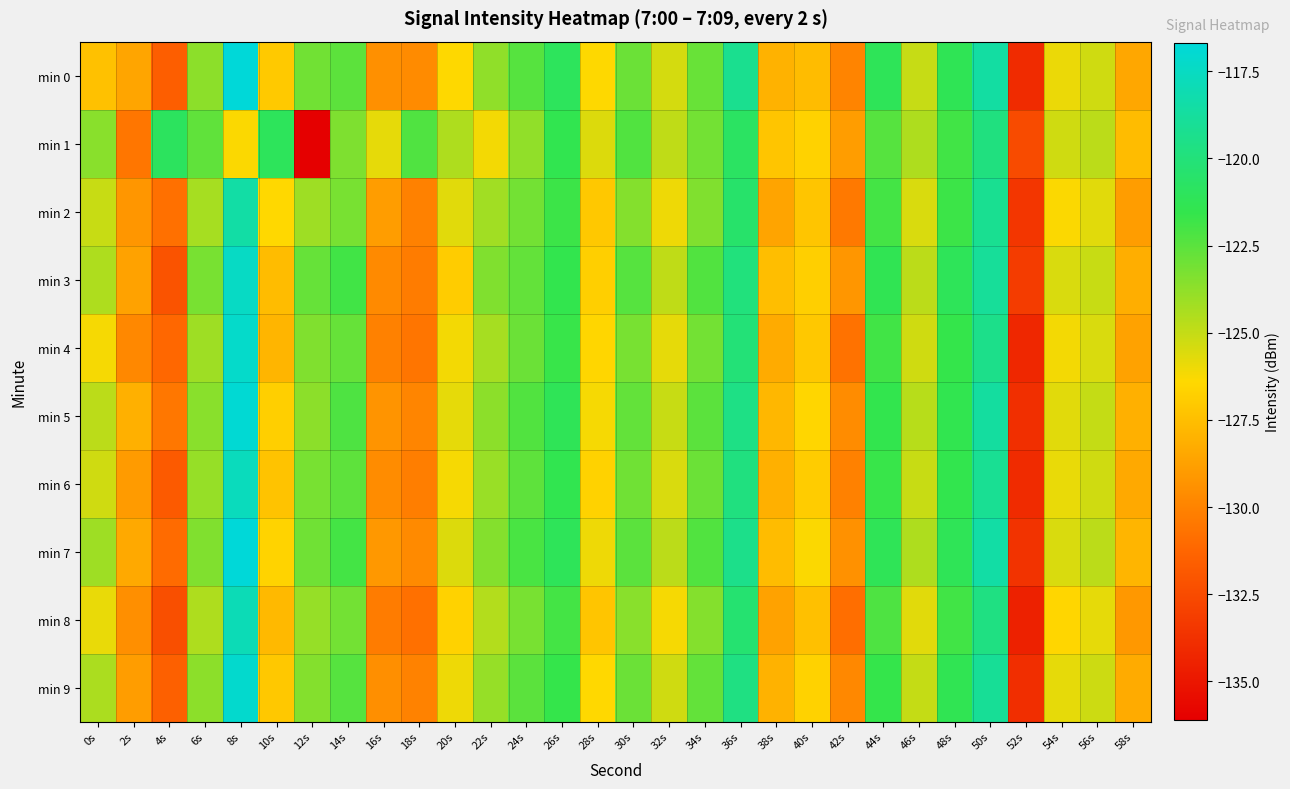

Reading left to right, list all the values displayed in this chart.

min 0: 0s=-127.4	2s=-128.5	4s=-131.6	6s=-123.7	8s=-116.7	10s=-127.1	12s=-123.1	14s=-122.5	16s=-129.5	18s=-129.7	20s=-126.4	22s=-123.8	24s=-122.4	26s=-121.0	28s=-126.4	30s=-122.9	32s=-125.4	34s=-122.8	36s=-119.3	38s=-128.0	40s=-127.6	42s=-129.9	44s=-121.2	46s=-125.1	48s=-121.3	50s=-118.6	52s=-134.0	54s=-125.9	56s=-125.3	58s=-128.4
min 1: 0s=-123.6	2s=-130.5	4s=-120.9	6s=-122.6	8s=-126.3	10s=-121.1	12s=-136.1	14s=-123.4	16s=-125.8	18s=-122.2	20s=-124.5	22s=-126.1	24s=-123.8	26s=-121.4	28s=-125.6	30s=-122.3	32s=-124.9	34s=-123.1	36s=-120.8	38s=-127.2	40s=-126.7	42s=-128.9	44s=-122.4	46s=-124.5	48s=-121.9	50s=-119.8	52s=-132.5	54s=-125.3	56s=-124.8	58s=-127.6
min 2: 0s=-125.1	2s=-129.2	4s=-130.8	6s=-124.3	8s=-118.5	10s=-126.4	12s=-124.1	14s=-123.2	16s=-128.9	18s=-130.1	20s=-125.7	22s=-124.2	24s=-123.1	26s=-121.8	28s=-127.1	30s=-123.5	32s=-126.0	34s=-123.4	36s=-120.5	38s=-128.6	40s=-127.2	42s=-130.4	44s=-122.0	46s=-125.5	48s=-121.8	50s=-119.2	52s=-133.5	54s=-126.3	56s=-125.7	58s=-128.9
min 3: 0s=-124.5	2s=-128.7	4s=-132.1	6s=-123.2	8s=-117.4	10s=-127.6	12s=-122.8	14s=-121.9	16s=-129.7	18s=-130.3	20s=-126.9	22s=-123.4	24s=-122.7	26s=-121.5	28s=-126.8	30s=-122.4	32s=-124.9	34s=-122.3	36s=-119.9	38s=-127.5	40s=-126.8	42s=-129.2	44s=-121.3	46s=-124.8	48s=-121.1	50s=-118.9	52s=-133.2	54s=-125.5	56s=-125.1	58s=-128.2
min 4: 0s=-126.2	2s=-129.8	4s=-131.2	6s=-124.1	8s=-117.2	10s=-127.9	12s=-123.4	14s=-122.8	16s=-130.1	18s=-130.6	20s=-126.1	22s=-124.3	24s=-122.9	26s=-121.7	28s=-126.5	30s=-123.2	32s=-125.8	34s=-123.1	36s=-120.1	38s=-128.3	40s=-127.1	42s=-130.7	44s=-121.9	46s=-125.3	48s=-121.6	50s=-119.4	52s=-134.2	54s=-126.1	56s=-125.5	58s=-128.7
min 5: 0s=-124.8	2s=-128.1	4s=-130.5	6s=-123.6	8s=-116.9	10s=-126.8	12s=-123.7	14s=-122.2	16s=-129.3	18s=-129.9	20s=-125.8	22s=-123.7	24s=-122.3	26s=-121.2	28s=-126.2	30s=-122.7	32s=-125.1	34s=-122.5	36s=-119.6	38s=-127.8	40s=-126.5	42s=-129.6	44s=-121.5	46s=-124.7	48s=-121.4	50s=-118.7	52s=-133.8	54s=-125.7	56s=-125.0	58s=-128.1
min 6: 0s=-125.3	2s=-129.0	4s=-131.8	6s=-123.9	8s=-117.7	10s=-127.3	12s=-123.2	14s=-122.6	16s=-129.6	18s=-130.2	20s=-126.2	22s=-124.0	24s=-122.6	26s=-121.4	28s=-126.7	30s=-123.0	32s=-125.5	34s=-122.9	36s=-119.8	38s=-128.1	40s=-126.9	42s=-130.1	44s=-121.7	46s=-125.1	48s=-121.5	50s=-119.1	52s=-134.0	54s=-125.9	56s=-125.3	58s=-128.4
min 7: 0s=-124.1	2s=-128.4	4s=-131.0	6s=-123.4	8s=-116.6	10s=-126.6	12s=-123.0	14s=-122.0	16s=-129.1	18s=-129.7	20s=-125.6	22s=-123.5	24s=-122.1	26s=-121.1	28s=-126.0	30s=-122.5	32s=-124.8	34s=-122.3	36s=-119.4	38s=-127.6	40s=-126.3	42s=-129.4	44s=-121.2	46s=-124.5	48s=-121.2	50s=-118.5	52s=-133.6	54s=-125.5	56s=-124.8	58s=-127.9
min 8: 0s=-125.9	2s=-129.5	4s=-132.3	6s=-124.5	8s=-117.9	10s=-127.7	12s=-123.9	14s=-123.1	16s=-130.3	18s=-130.8	20s=-126.7	22s=-124.6	24s=-123.2	26s=-122.0	28s=-127.2	30s=-123.6	32s=-126.2	34s=-123.5	36s=-120.3	38s=-128.7	40s=-127.4	42s=-130.9	44s=-122.2	46s=-125.7	48s=-121.9	50s=-119.7	52s=-134.5	54s=-126.5	56s=-125.8	58s=-129.1
min 9: 0s=-124.4	2s=-128.9	4s=-131.5	6s=-123.7	8s=-117.1	10s=-127.1	12s=-123.5	14s=-122.4	16s=-129.5	18s=-130.0	20s=-126.0	22s=-123.9	24s=-122.5	26s=-121.6	28s=-126.4	30s=-122.9	32s=-125.3	34s=-122.7	36s=-119.7	38s=-128.0	40s=-126.7	42s=-129.8	44s=-121.6	46s=-125.0	48s=-121.3	50s=-119.0	52s=-133.9	54s=-125.8	56s=-125.2	58s=-128.3